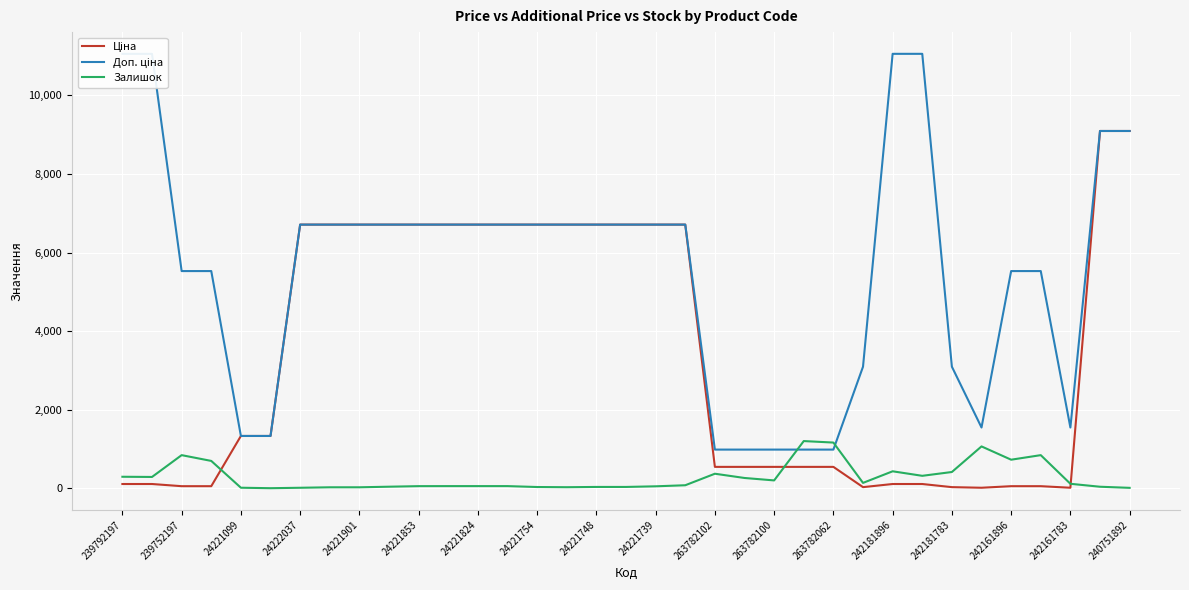

Rank the series at 19 from lowest to highest value.

Залишок, Ціна, Доп. ціна